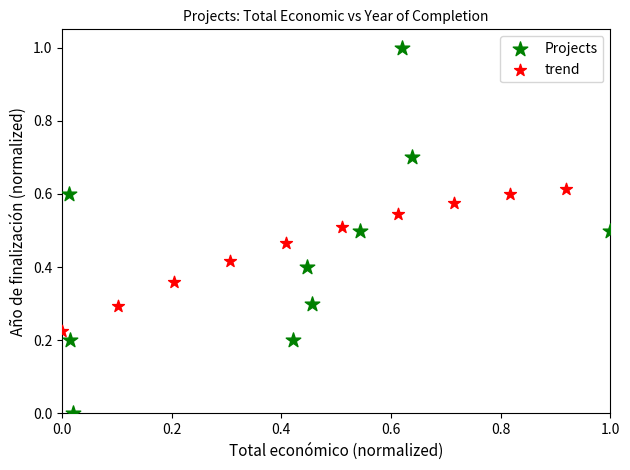

Which series contains the highest Y value?

Projects